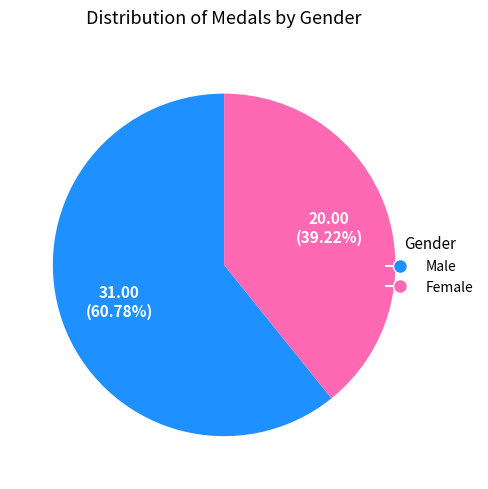

Is there a majority slice in this chart?

Yes